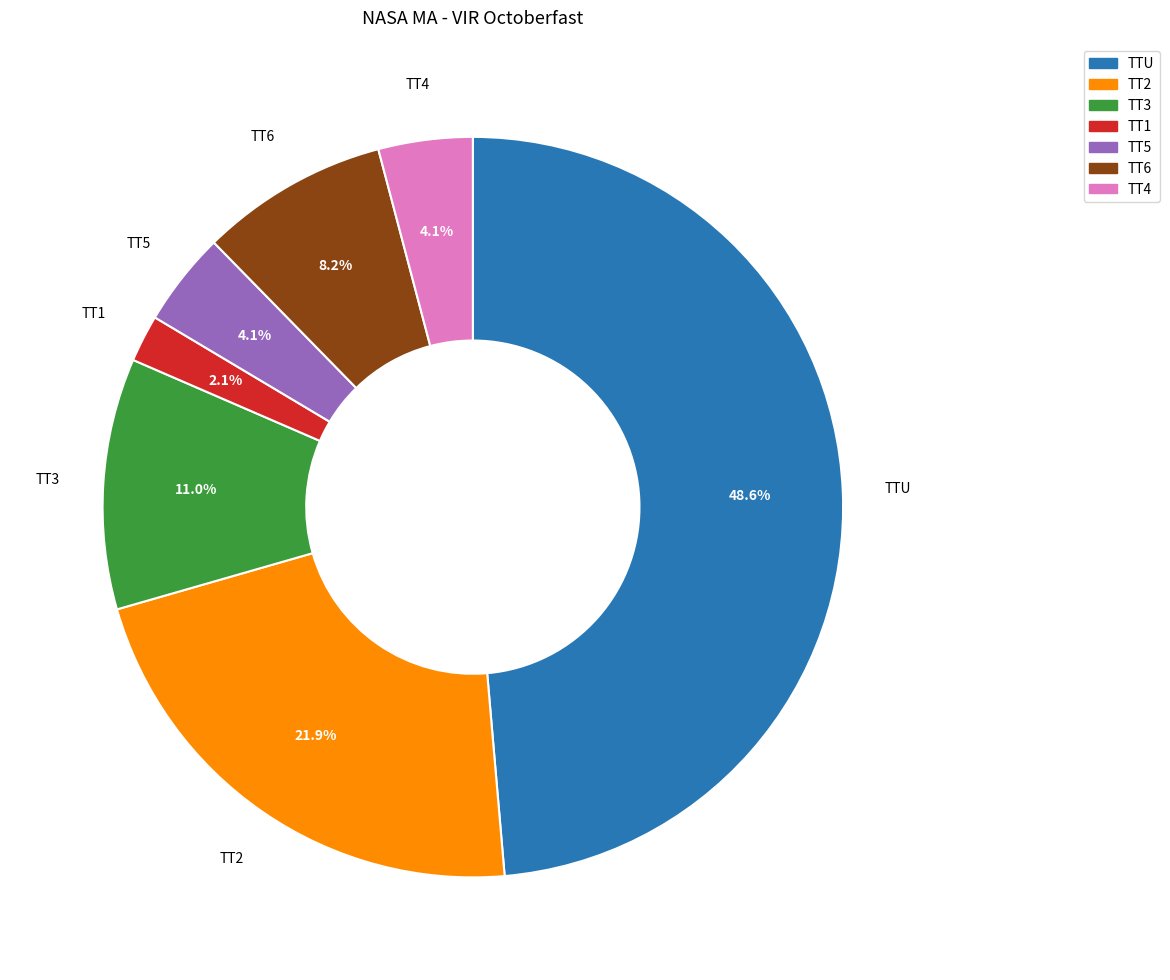

What percentage is NOT represented by TT2?

78.1%